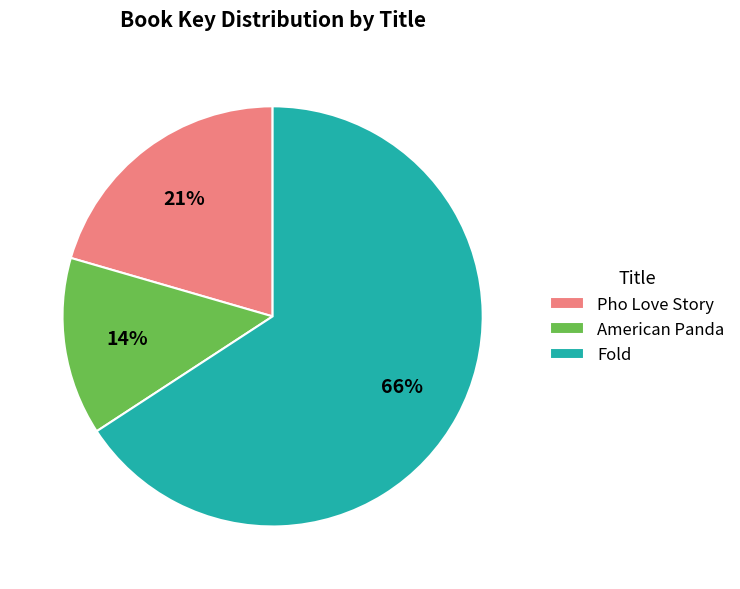

The Fold slice represents 72% of the pie. True or false?

False